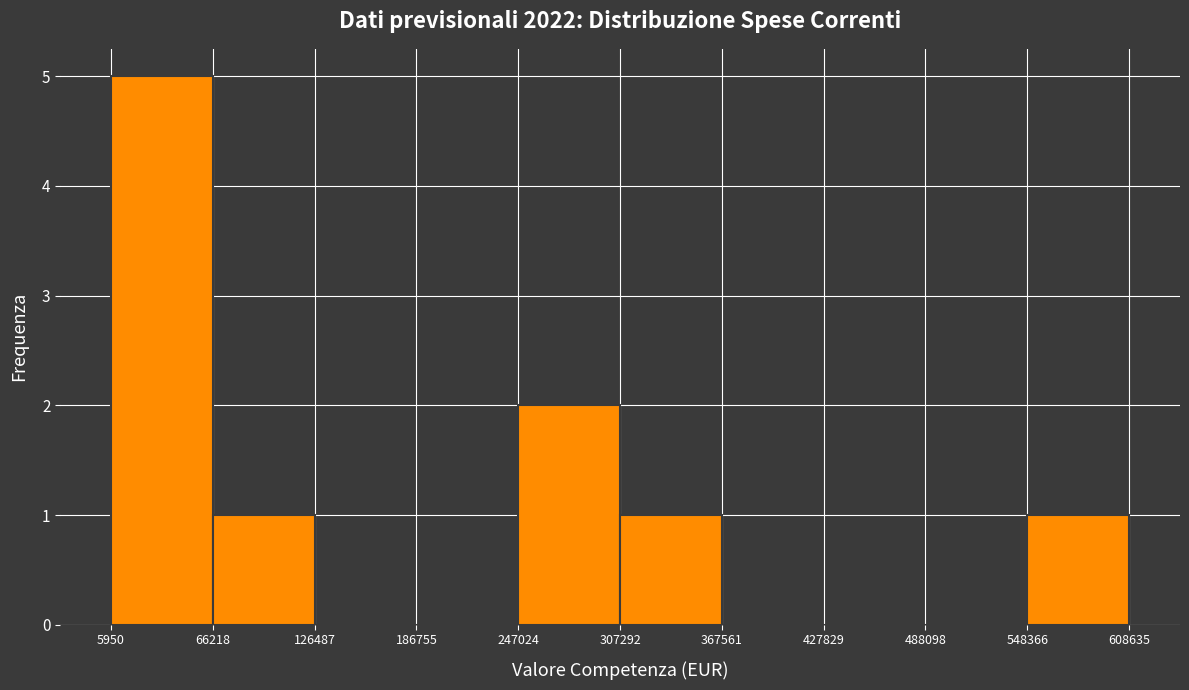

Reading left to right, list every bar in this chart as the range it spans on the x-axis followed by its height. The values are not printed on the chart, so give them approximately, as read against the axis.

5950 to 66218: 5
66218 to 126487: 1
126487 to 186755: 0
186755 to 247024: 0
247024 to 307292: 2
307292 to 367561: 1
367561 to 427829: 0
427829 to 488098: 0
488098 to 548366: 0
548366 to 608635: 1